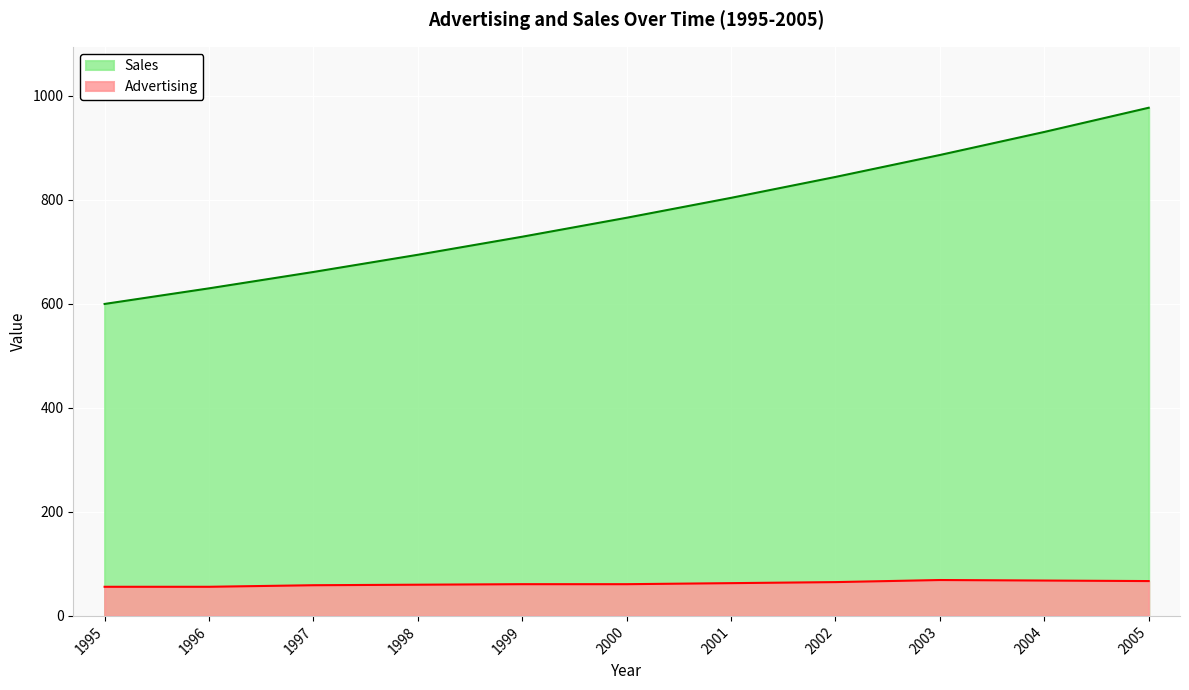

What is the value of the Advertising point at the 10th from the left?

68.0